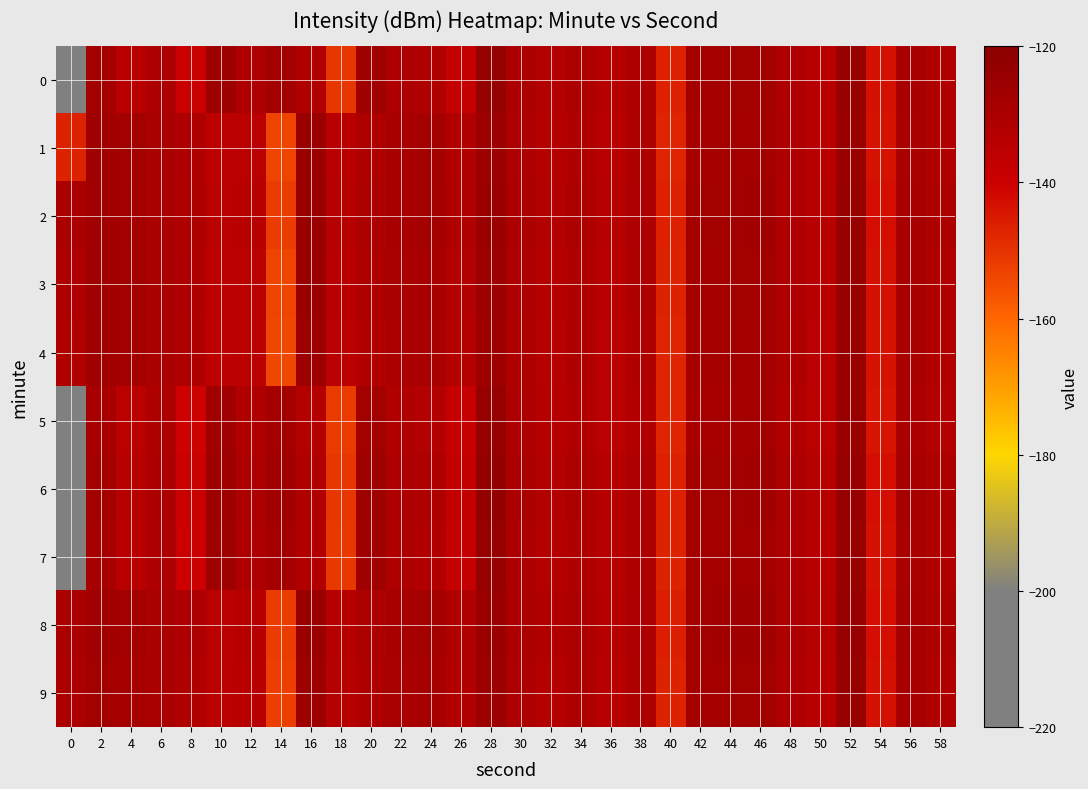

Rank the series by their maximum value, from lowest to highest.

4, 1, 3, 9, 2, 5, 8, 7, 0, 6